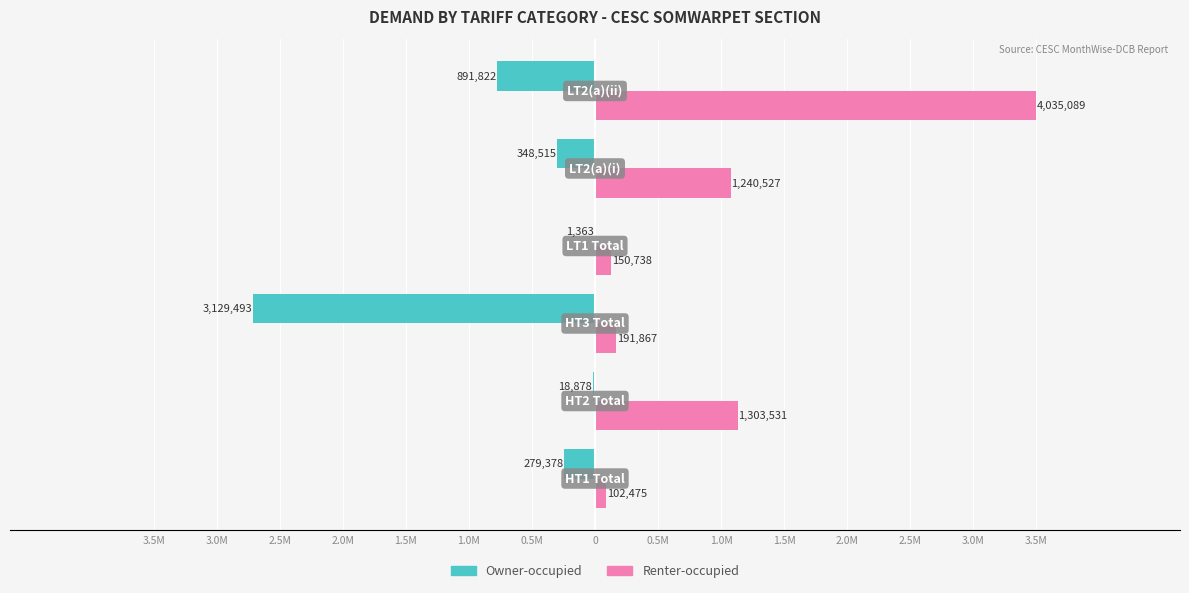

What are all the series names shown in the legend?

Owner-occupied, Renter-occupied